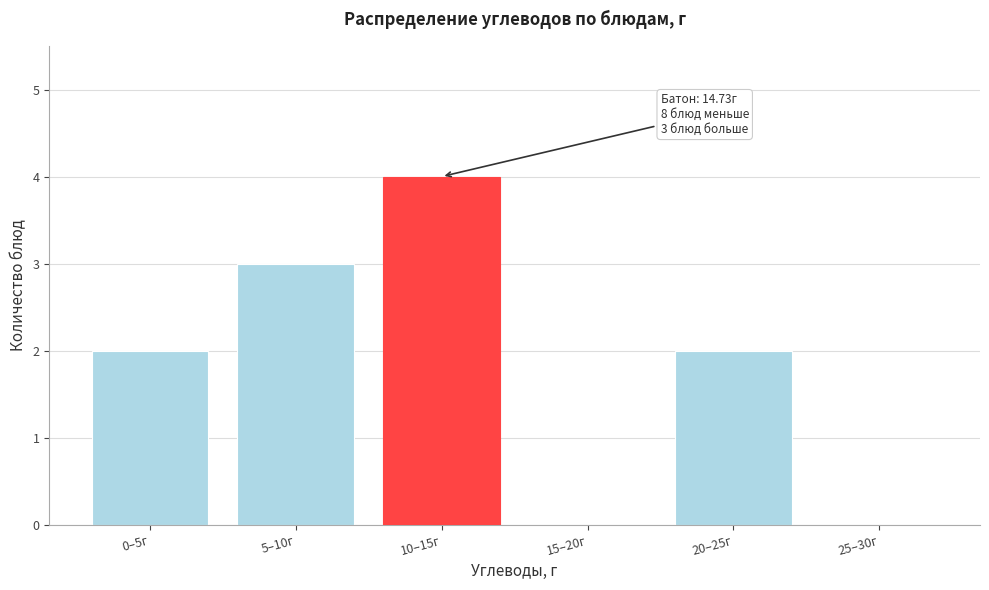

Reading left to right, transcribe all the data shown in this chart.

0–5г=2	5–10г=3	10–15г=4	15–20г=0	20–25г=2	25–30г=0